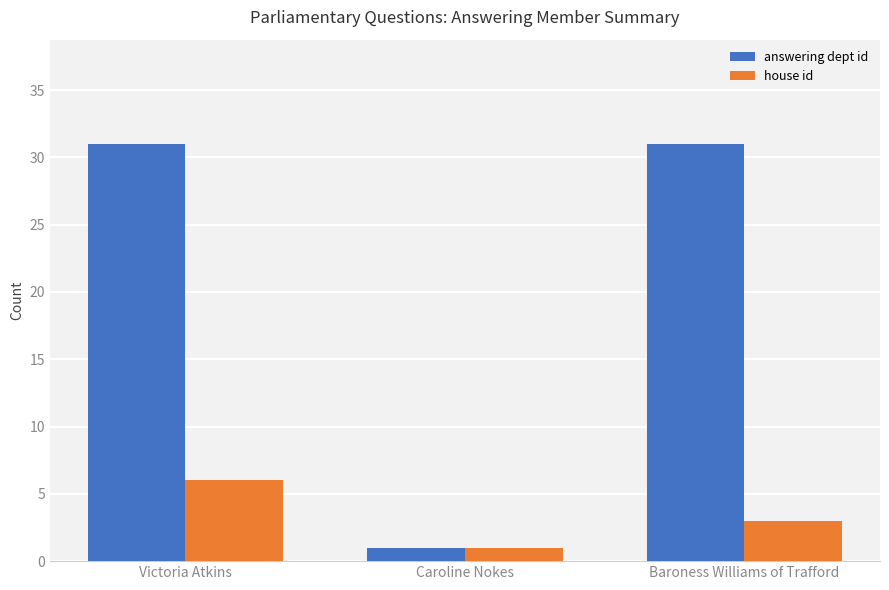

What is the sum of the answering dept id values at Victoria Atkins and Baroness Williams of Trafford?

62